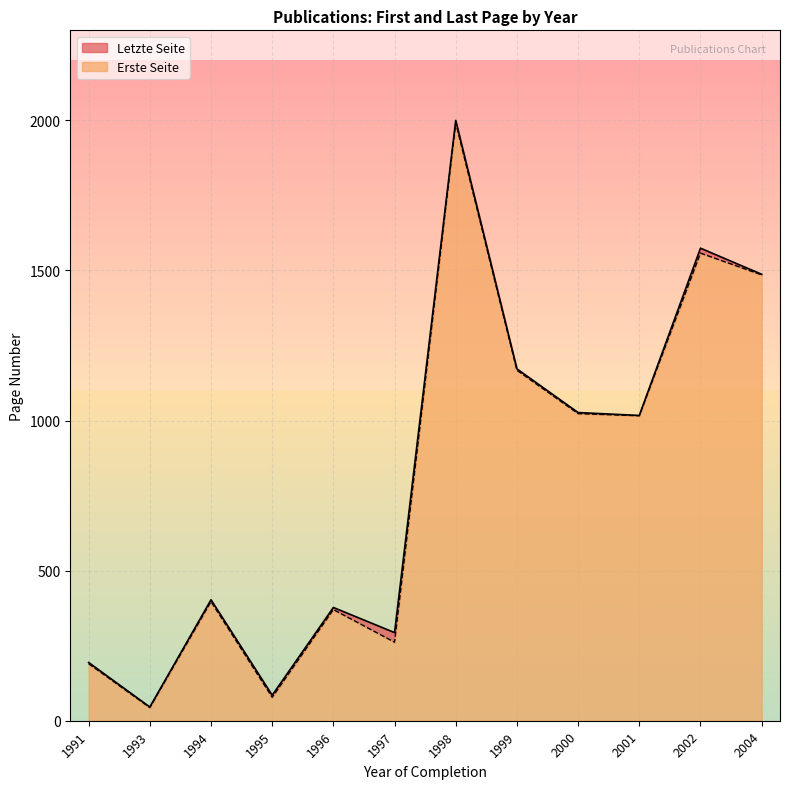

The Erste Seite series shows 370.3 at 1996. True or false?

True